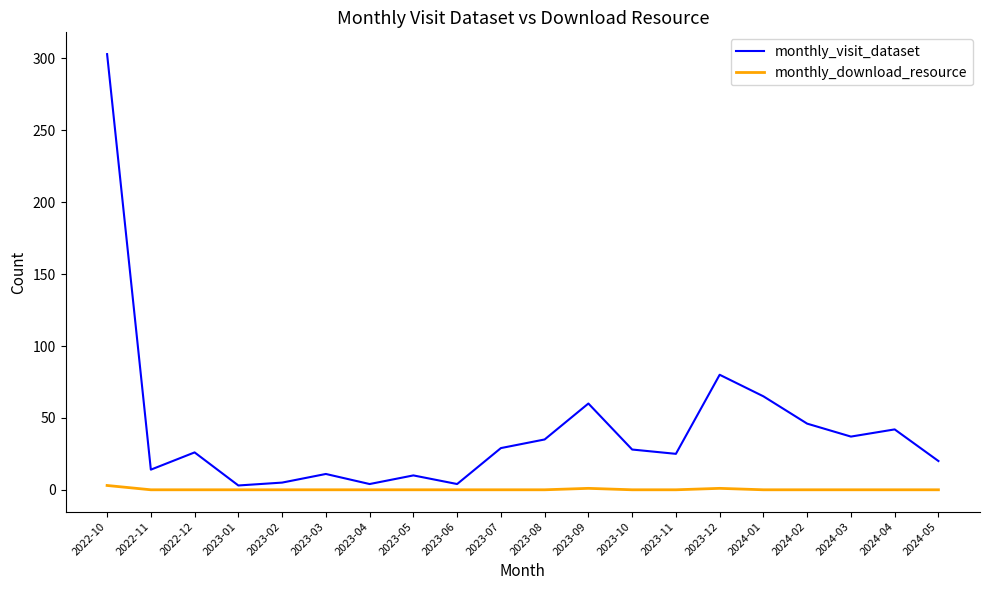

Which series has the largest total across all categories?

monthly_visit_dataset